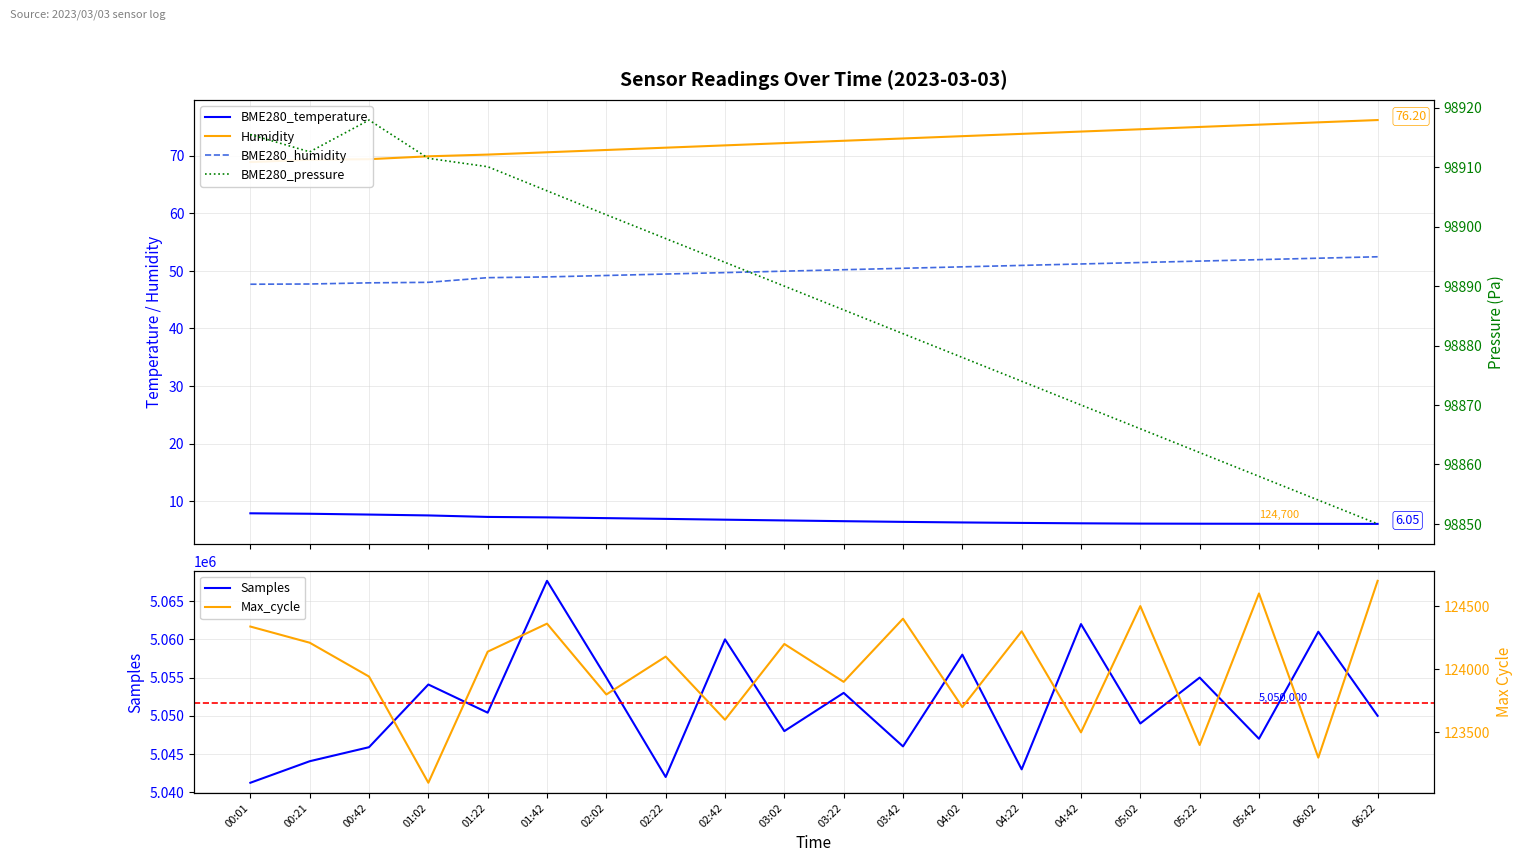

Which series has the largest range (max minus min)?

Samples